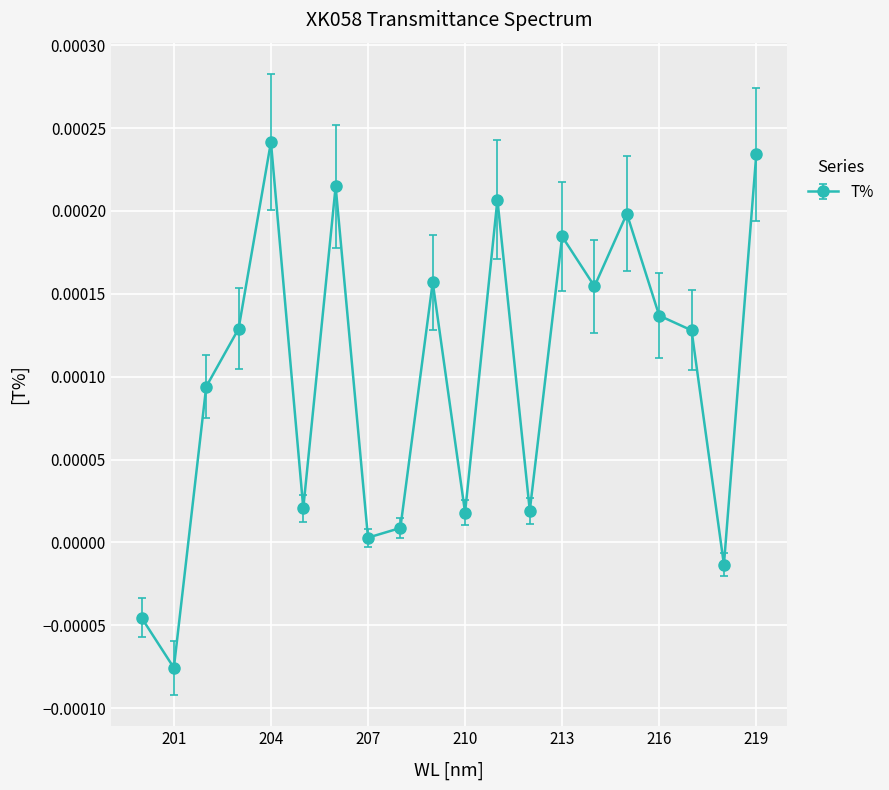

How many interior local peaks (higher than both neighbors) does the data have?

6